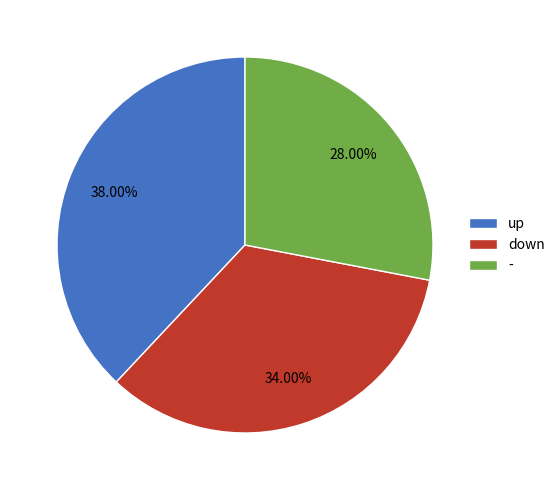

Does down represent more than half of the total?

No